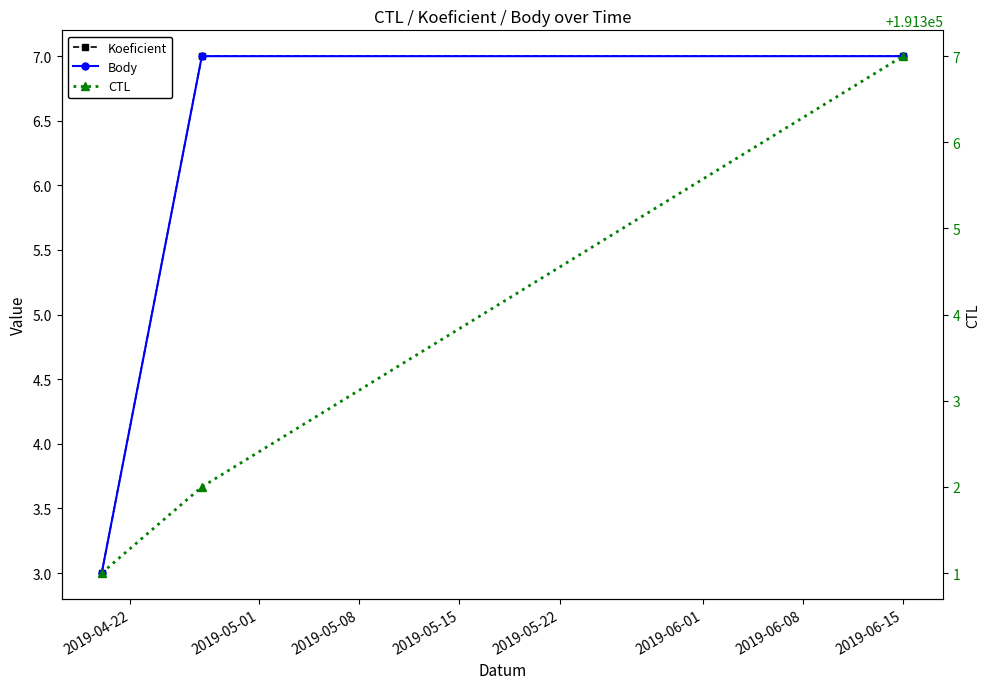

How many lines are shown in the chart?

3